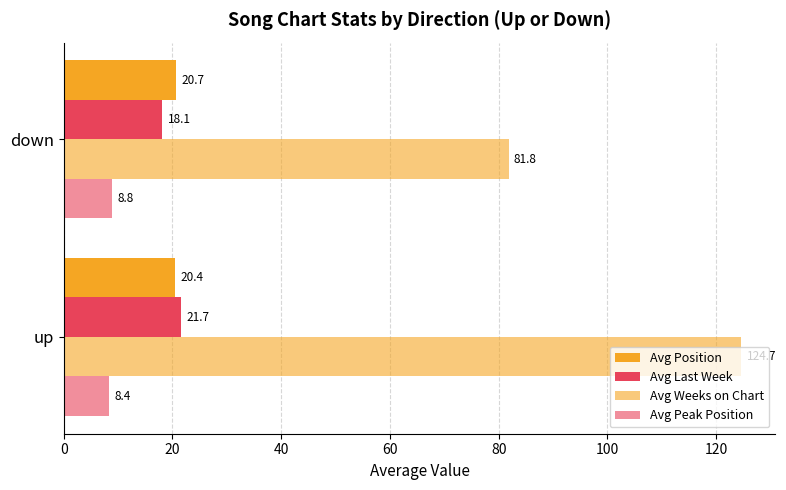

Reading left to right, extract all data points from this chart.

Avg Position: 0=20.4	20=20.7
Avg Last Week: 0=21.7	20=18.1
Avg Weeks on Chart: 0=124.7	20=81.8
Avg Peak Position: 0=8.4	20=8.8